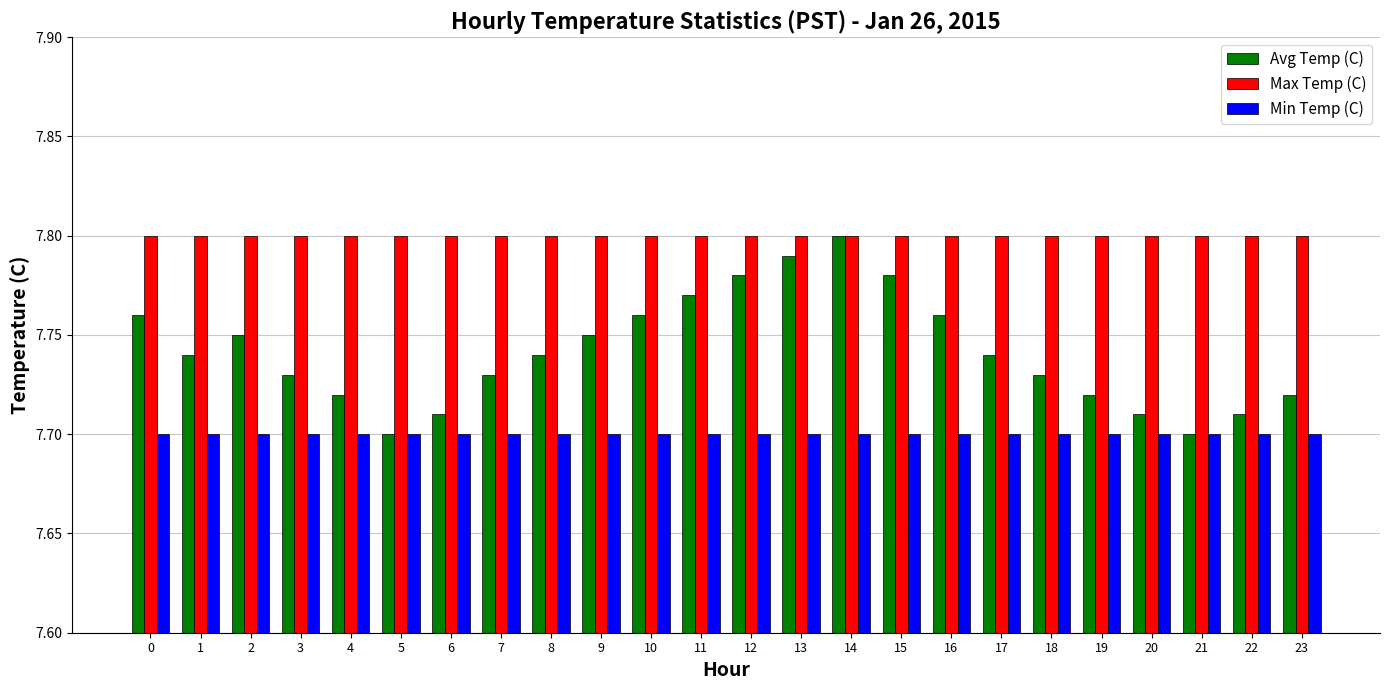

Between 2 and 4, which series saw the biggest shift?

Avg Temp (C)